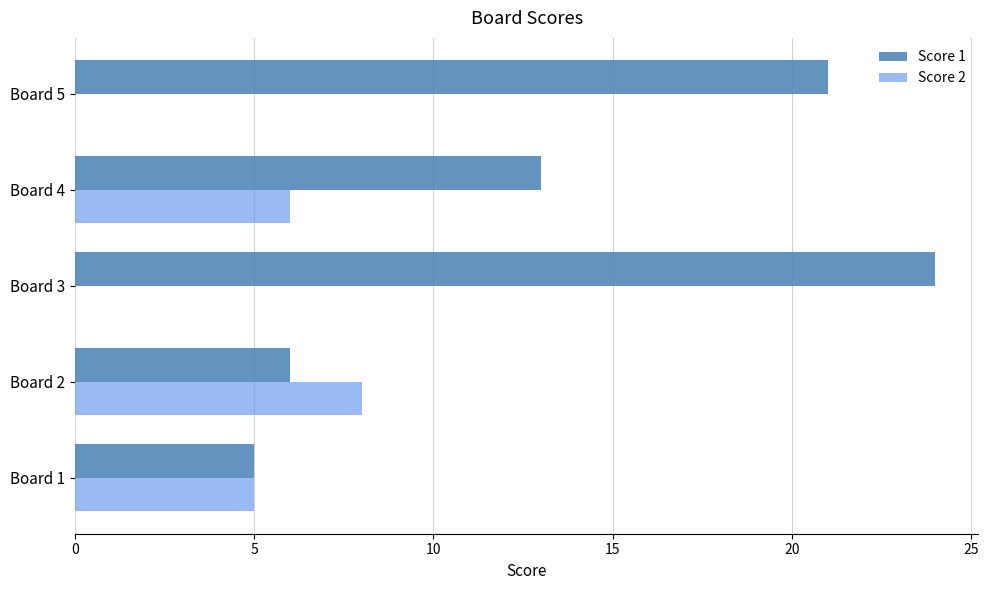

Is the value of Score 2 at Board 2 greater than the value of Score 1 at Board 3?

No